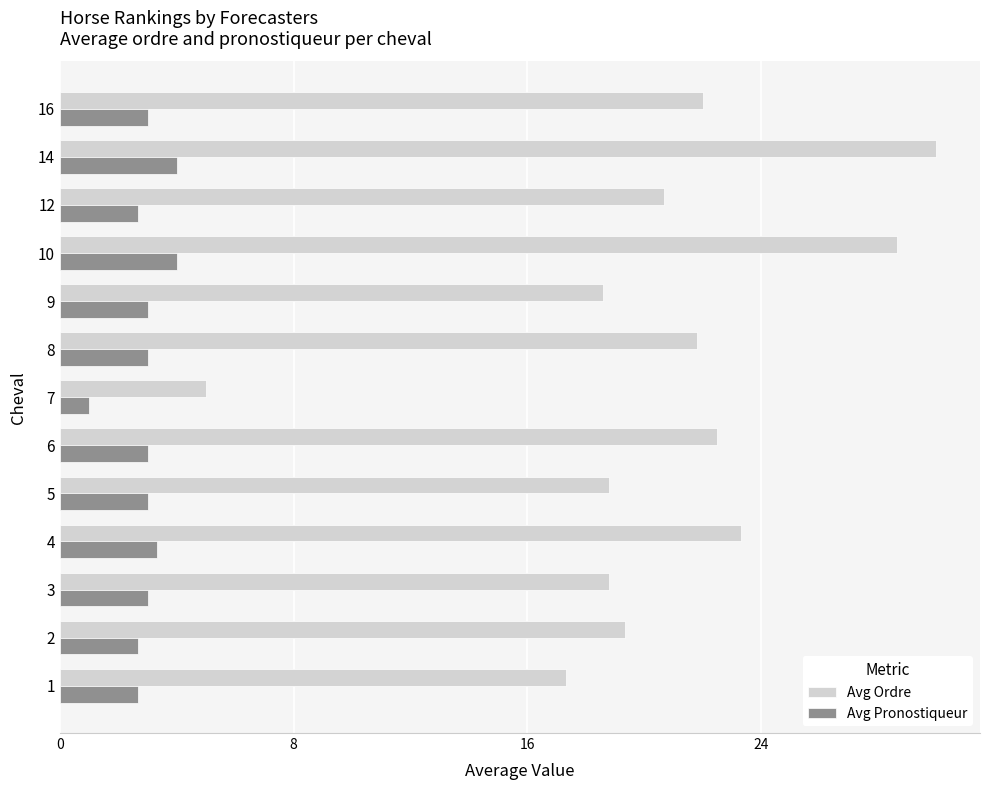

What is the maximum value for Avg Pronostiqueur?

4.0